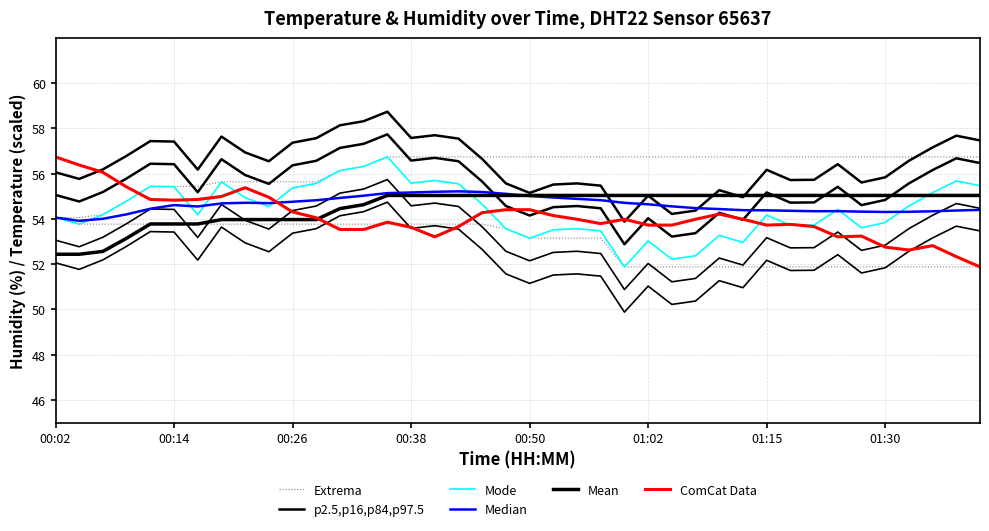

Does the chart have visible grid lines?

Yes